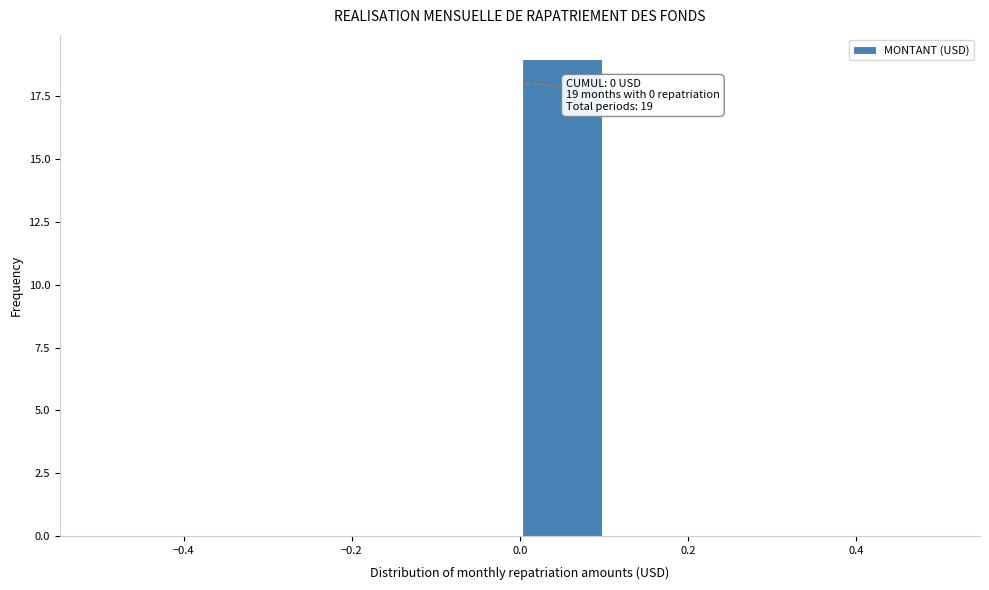

Over which range of the x-axis is the bar tallest?

0.0 to 0.1